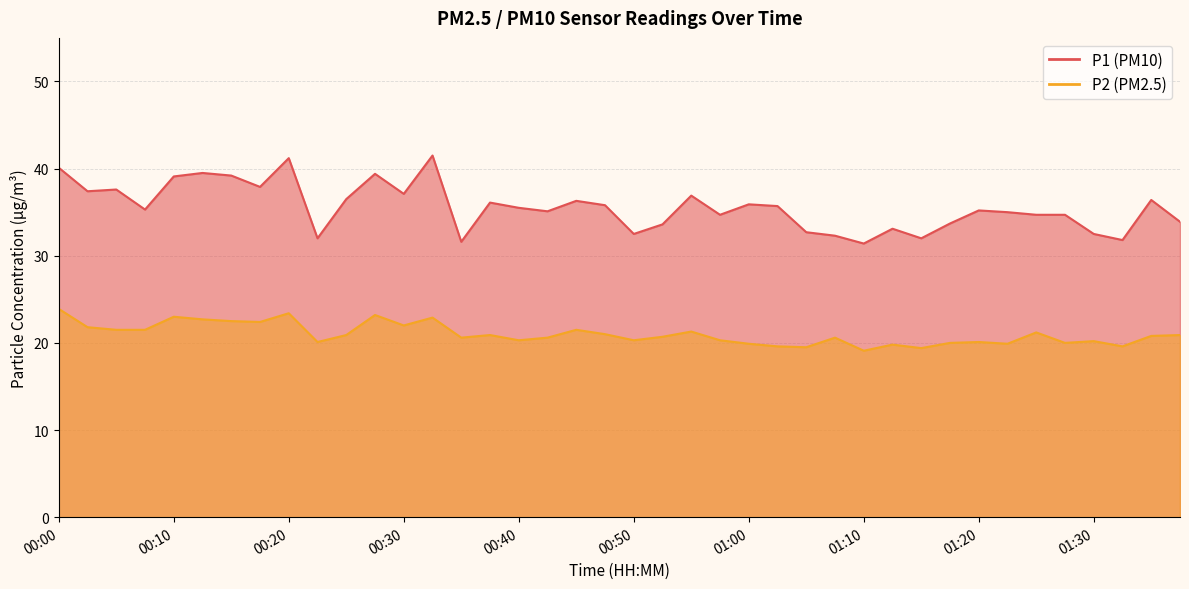

How many values in the P1 series are below 35?

16